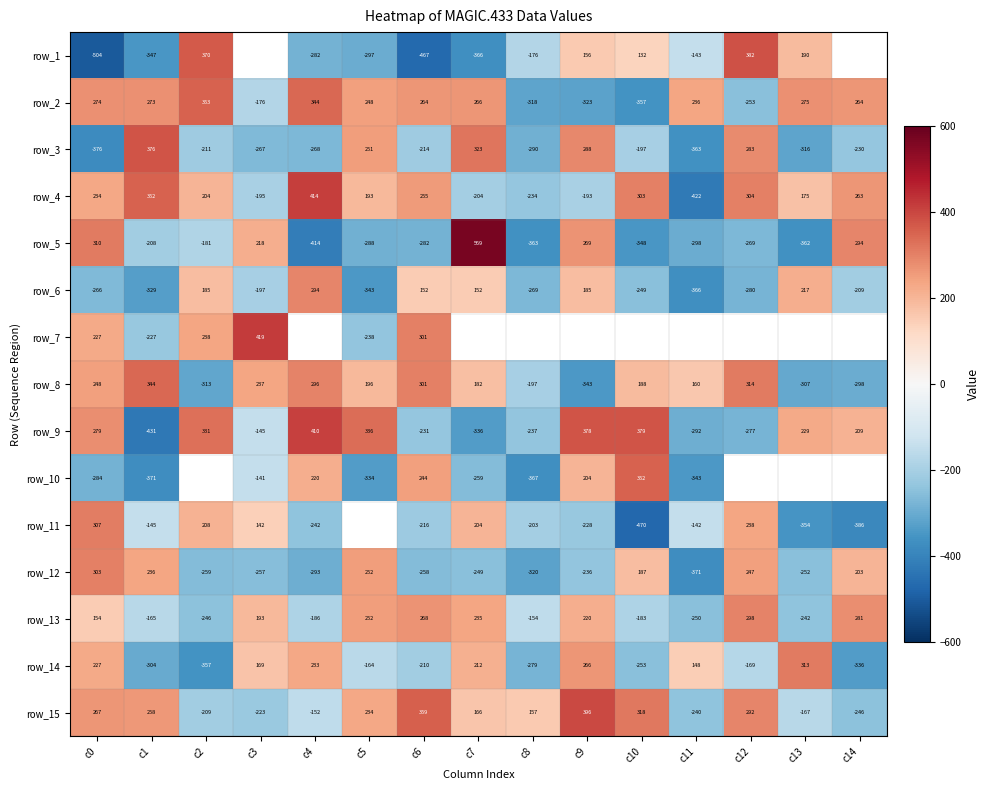

What is the difference between the second highest and second lowest values in the row_8 series?

627